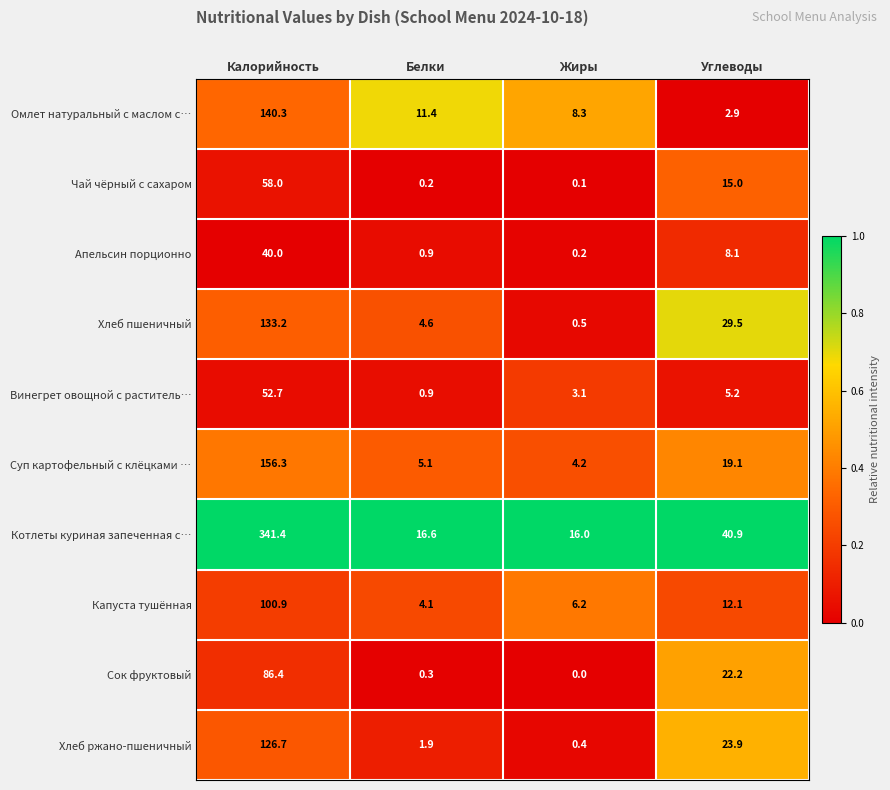

Count the number of data series in this chart.

10